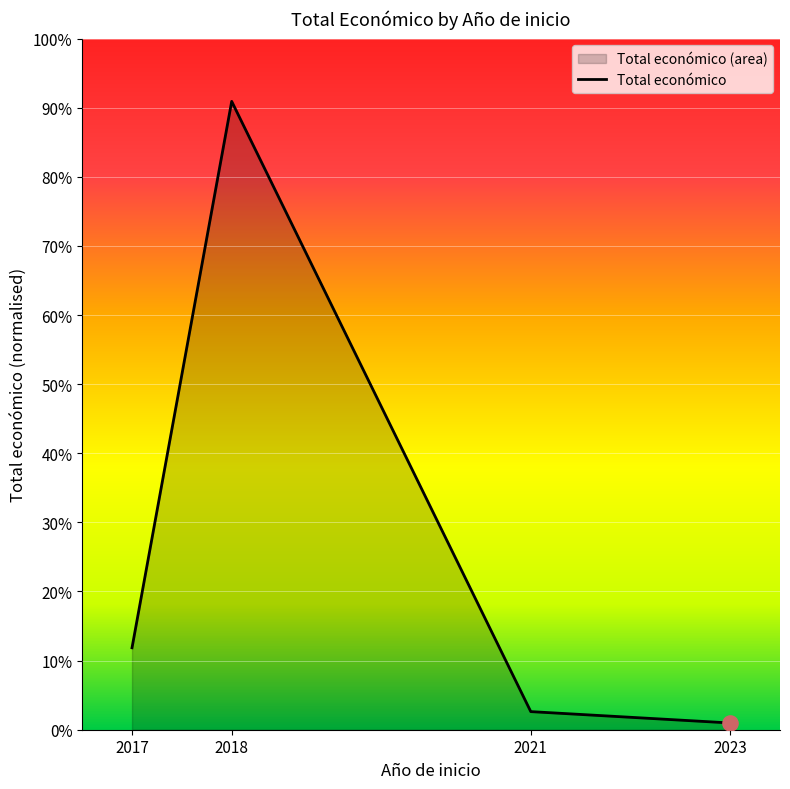

Between 2021 and 2018, which is larger?

2018